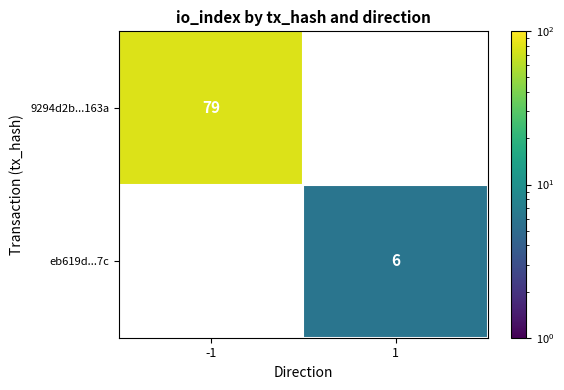

True or false: 9294d2b...163a has a value of 79 at -1.

True